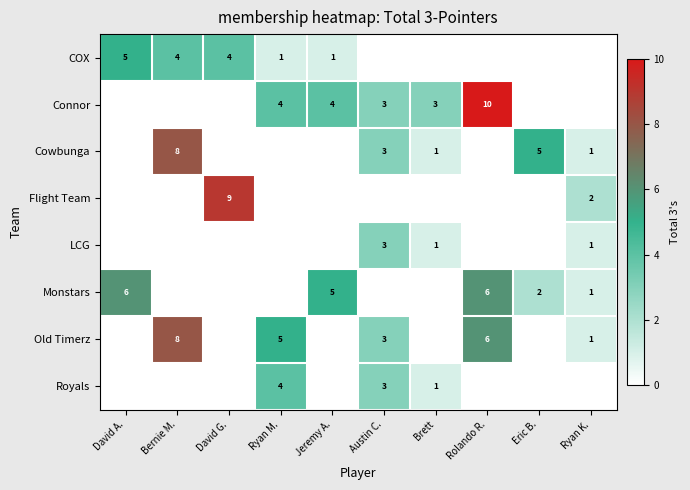

The COX series shows 1 at Jeremy A.. True or false?

True